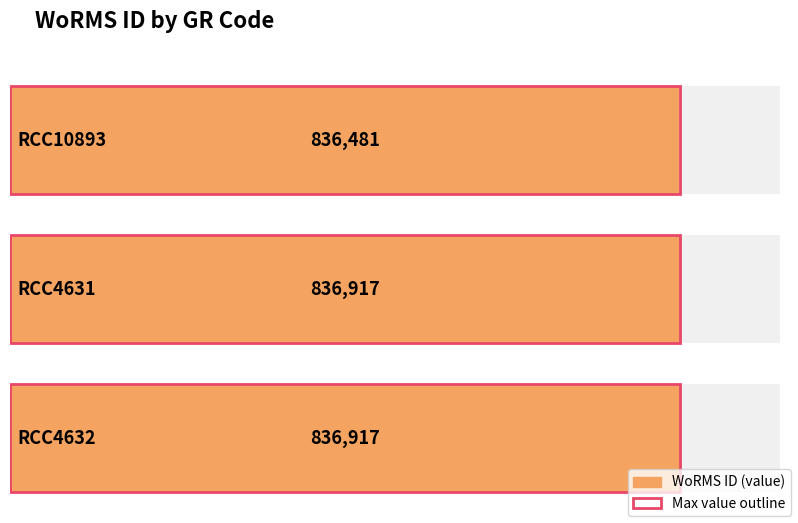

How many data points are less than 836917?

1